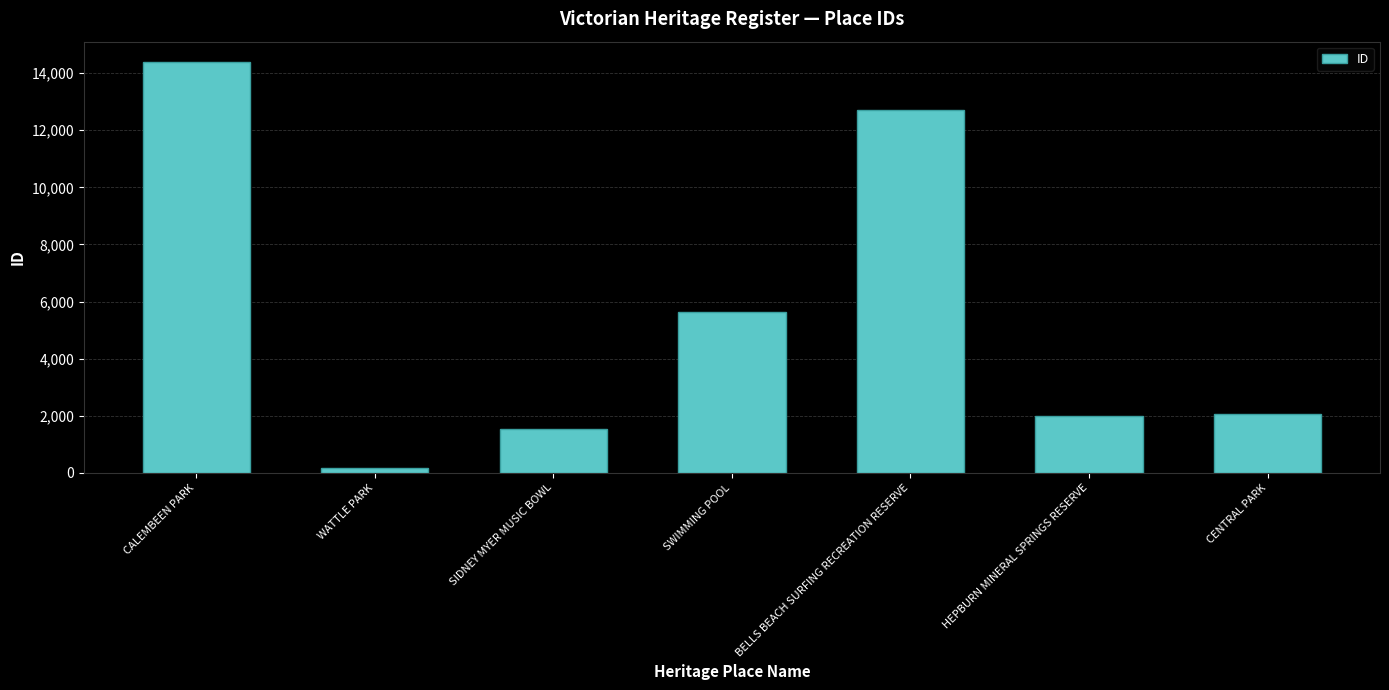

Which category has the highest value across all series?

CALEMBEEN PARK